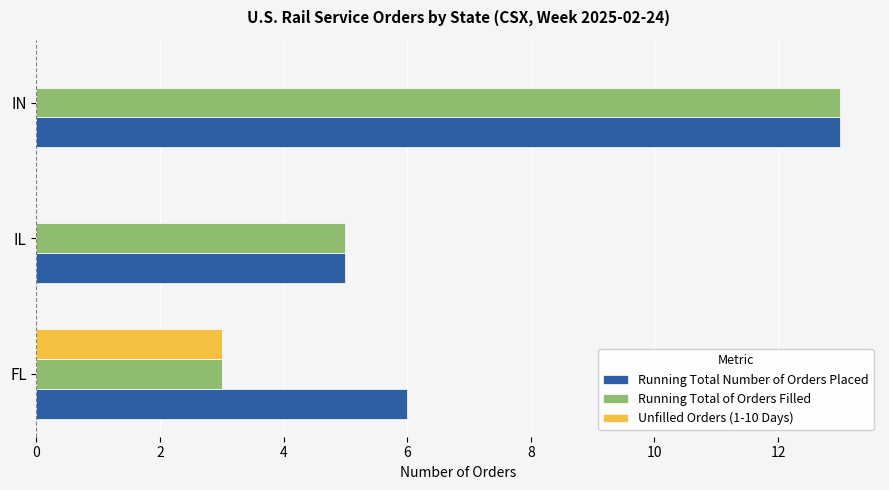

At which label does Unfilled Orders (1-10 Days) reach its peak?

FL